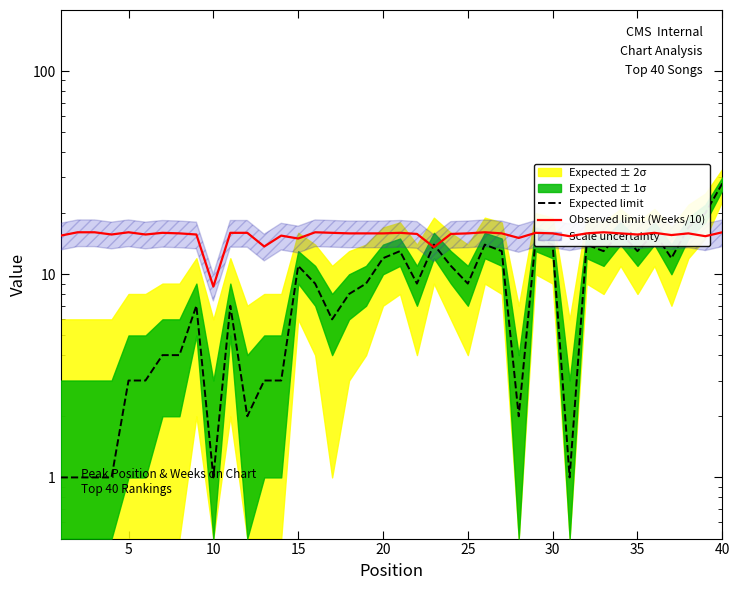

How many lines are shown in the chart?

2